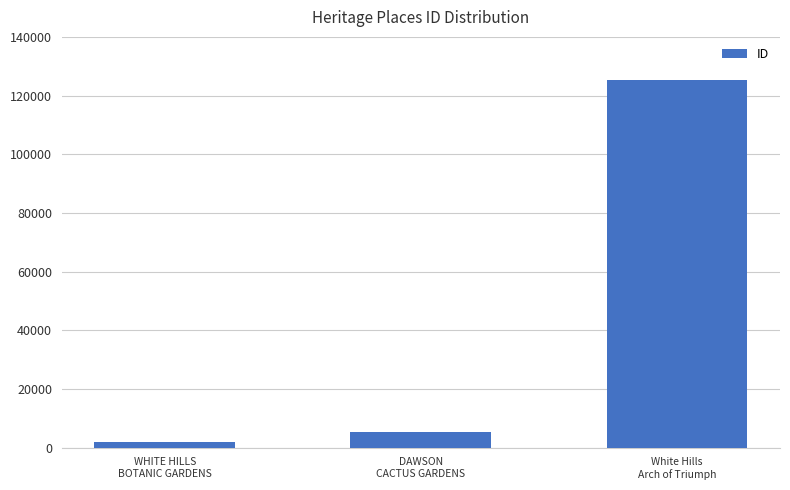

Approximately how many times larger is the value at White Hills
Arch of Triumph compared to WHITE HILLS
BOTANIC GARDENS?

63.3